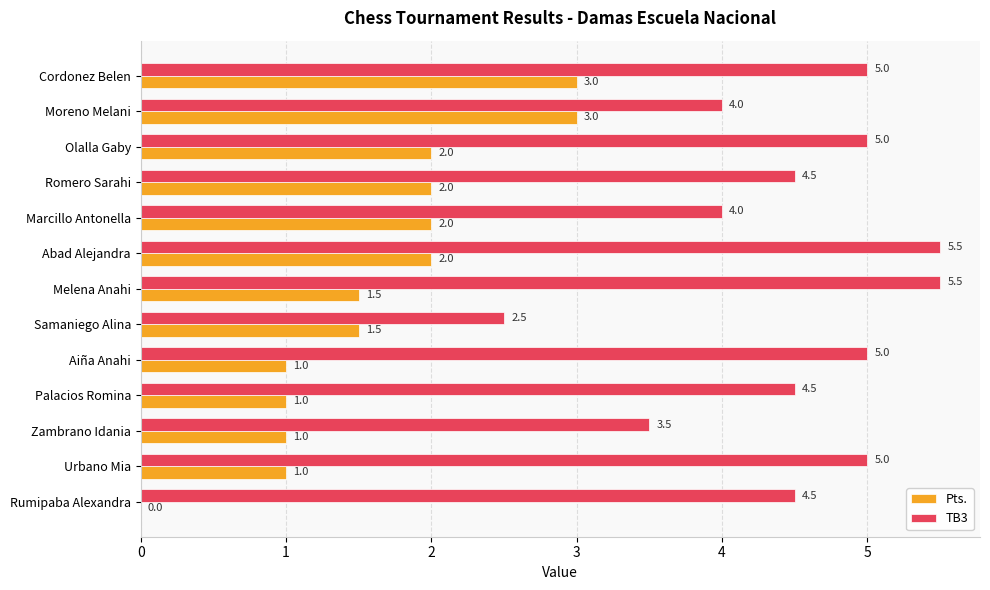

What is the greatest value displayed?

5.5